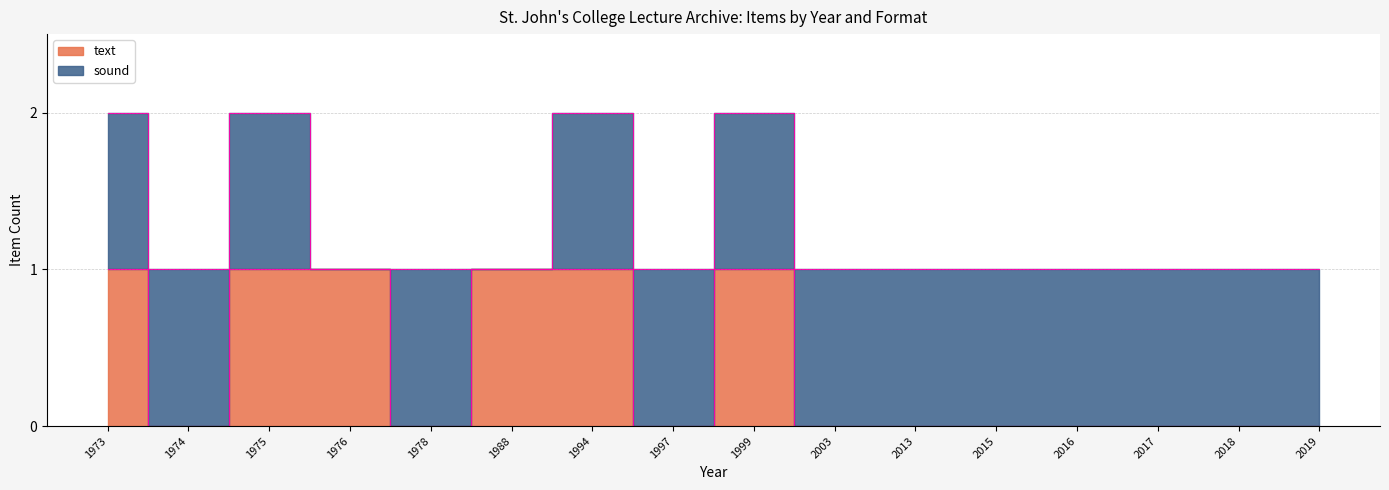

True or false: text edge has a value of 0 at 2017.

True